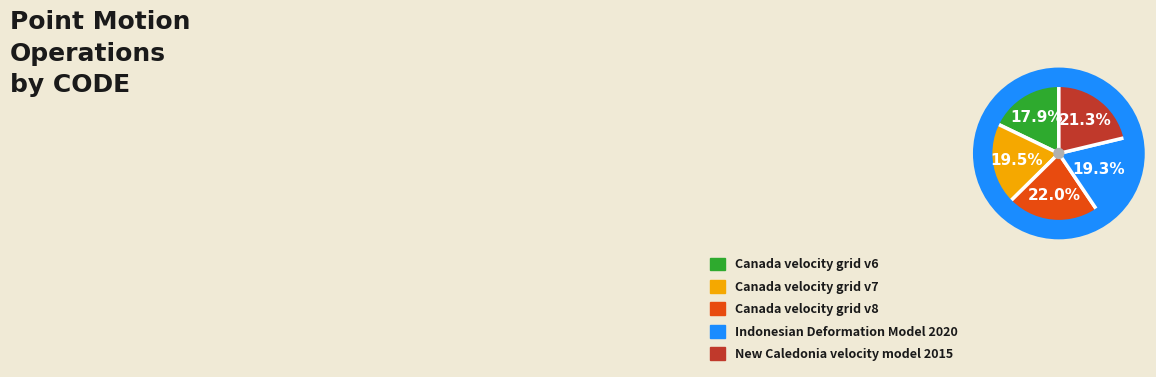

To the nearest percent, what percentage of the pie is Indonesian Deformation Model 2020?

19%